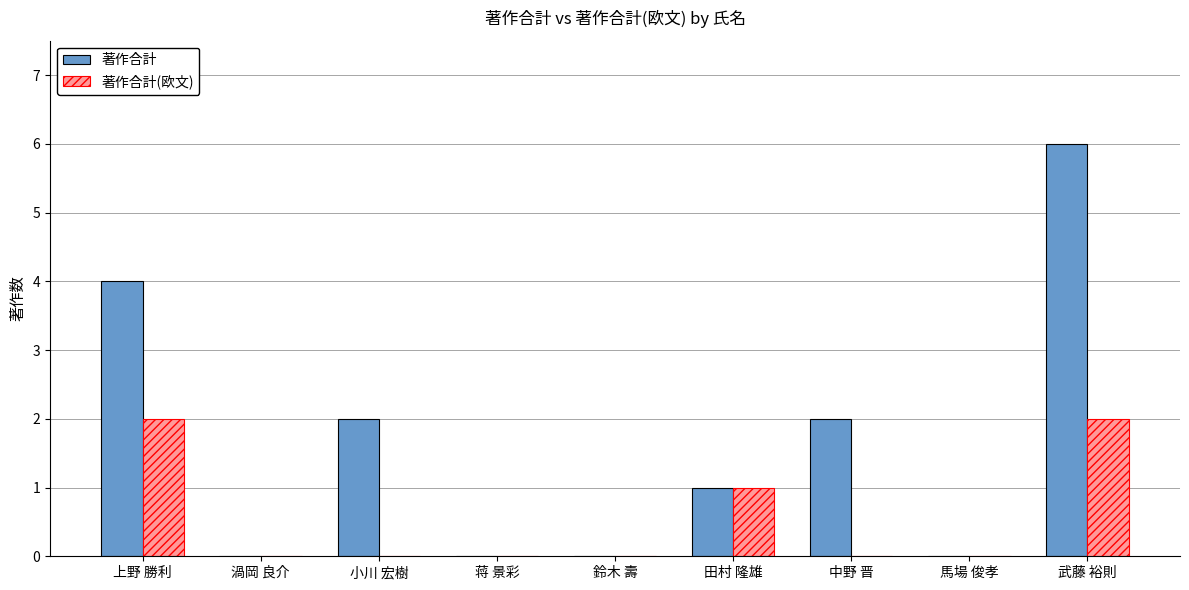

Reading left to right, list all the values displayed in this chart.

著作合計: 上野 勝利=4	渦岡 良介=0	小川 宏樹=2	蒋 景彩=0	鈴木 壽=0	田村 隆雄=1	中野 晋=2	馬場 俊孝=0	武藤 裕則=6
著作合計(欧文): 上野 勝利=2	渦岡 良介=0	小川 宏樹=0	蒋 景彩=0	鈴木 壽=0	田村 隆雄=1	中野 晋=0	馬場 俊孝=0	武藤 裕則=2